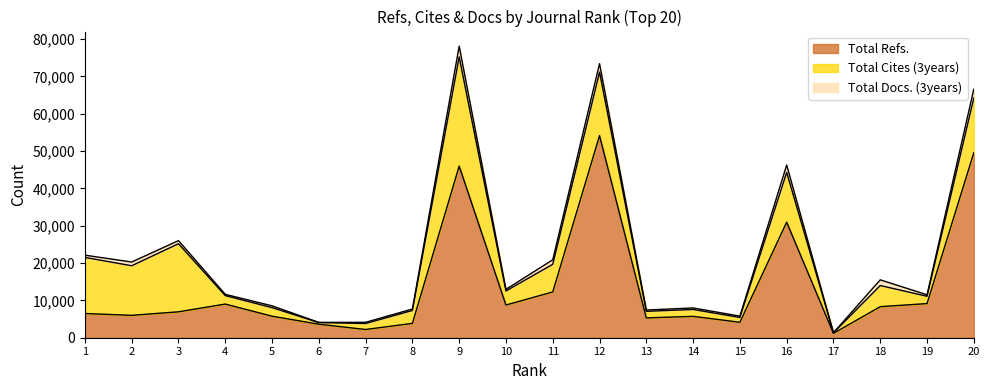

True or false: Total Docs. (3years) has a value of 410 at 14.

True